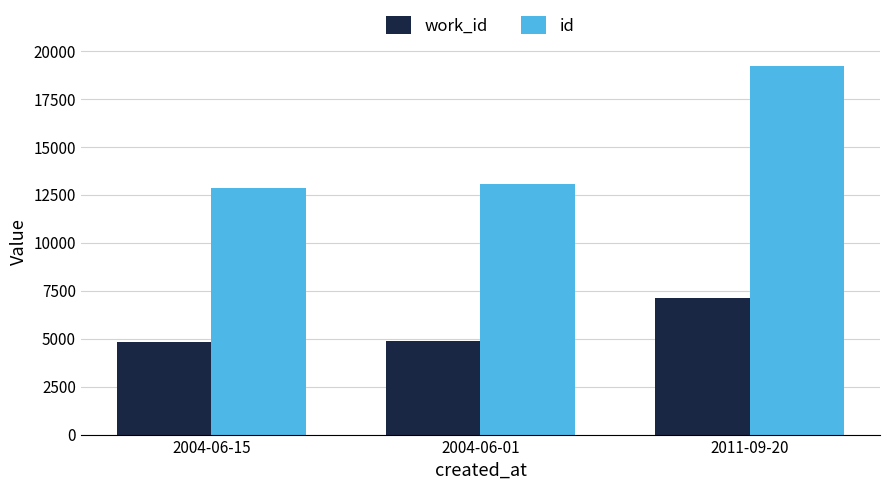

At which category is the sum across all series the highest?

2011-09-20